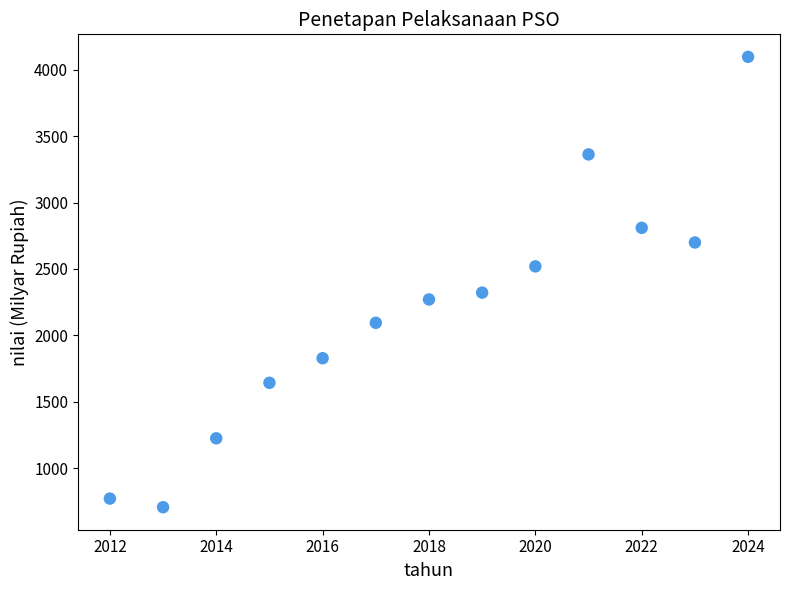

What Y value in the scatter plot is closest to 2401?

2321.4